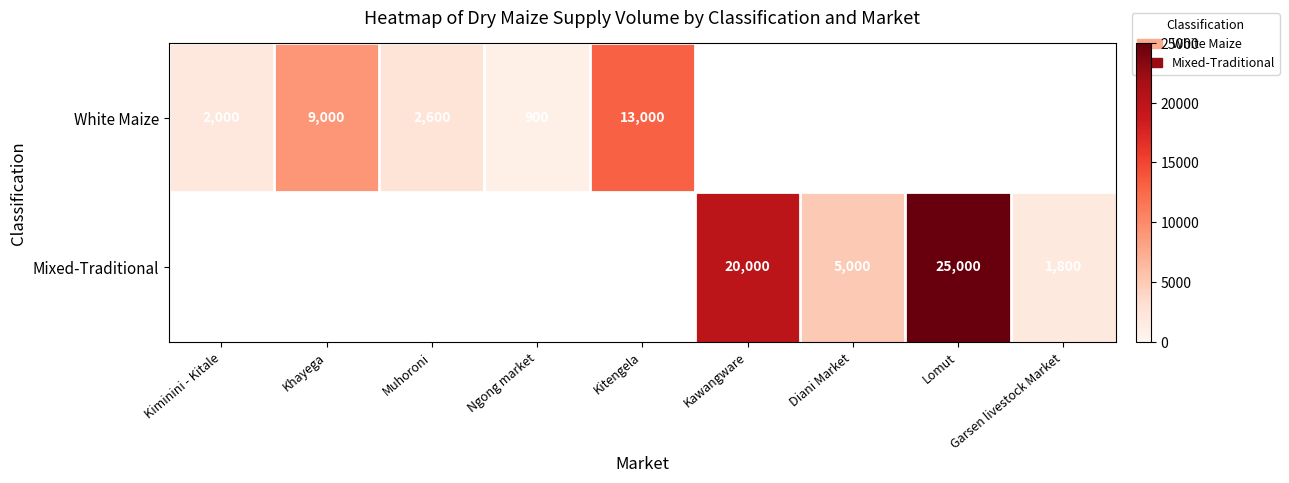

What is the difference between the White Maize values at Kitengela and Ngong market?

12100